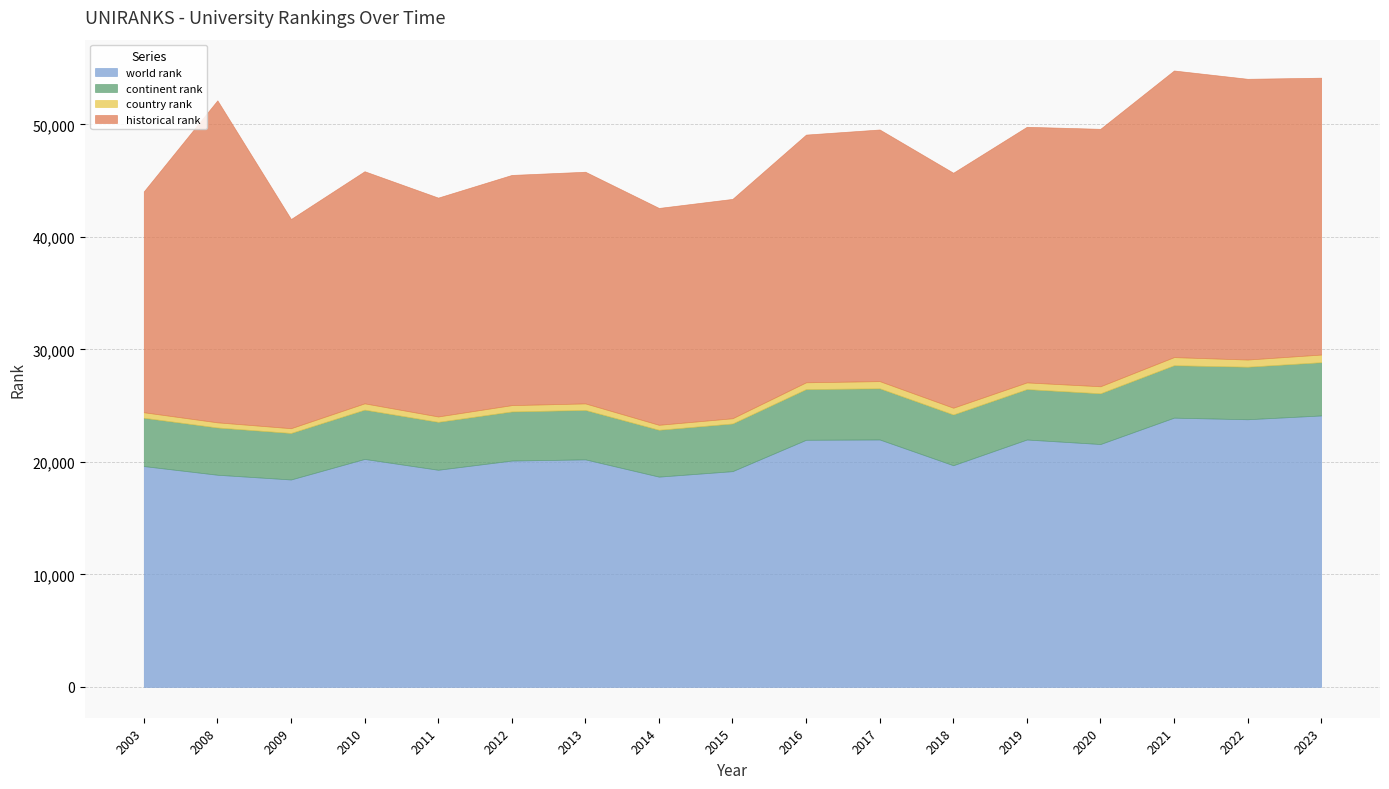

Which series has the widest spread of values?

historical rank